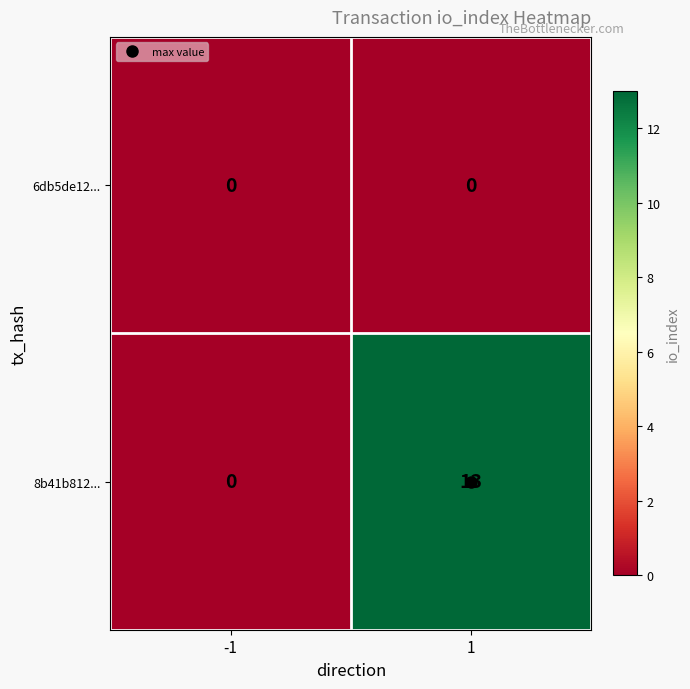

True or false: 8b41b812... has a value of 0 at -1.

True